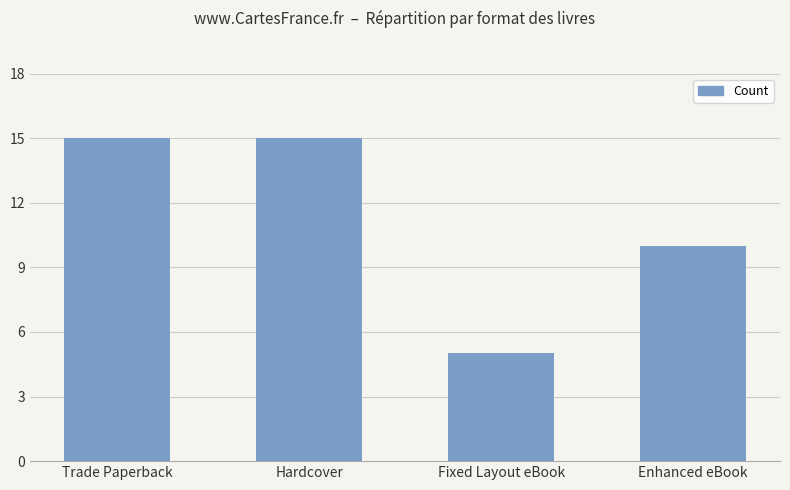

What is the greatest value displayed?

15